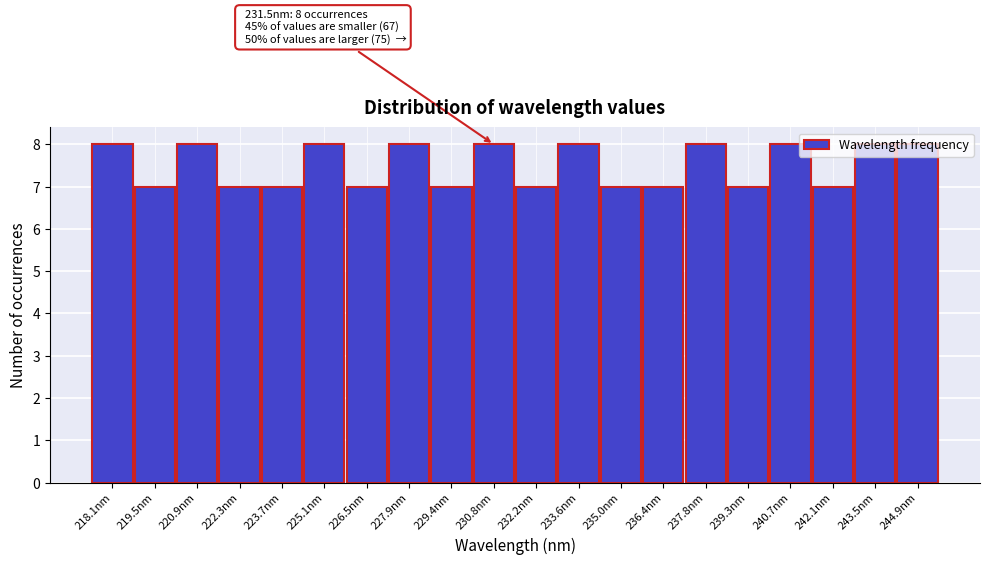

True or false: the data shows 11 at 240.7nm.

False